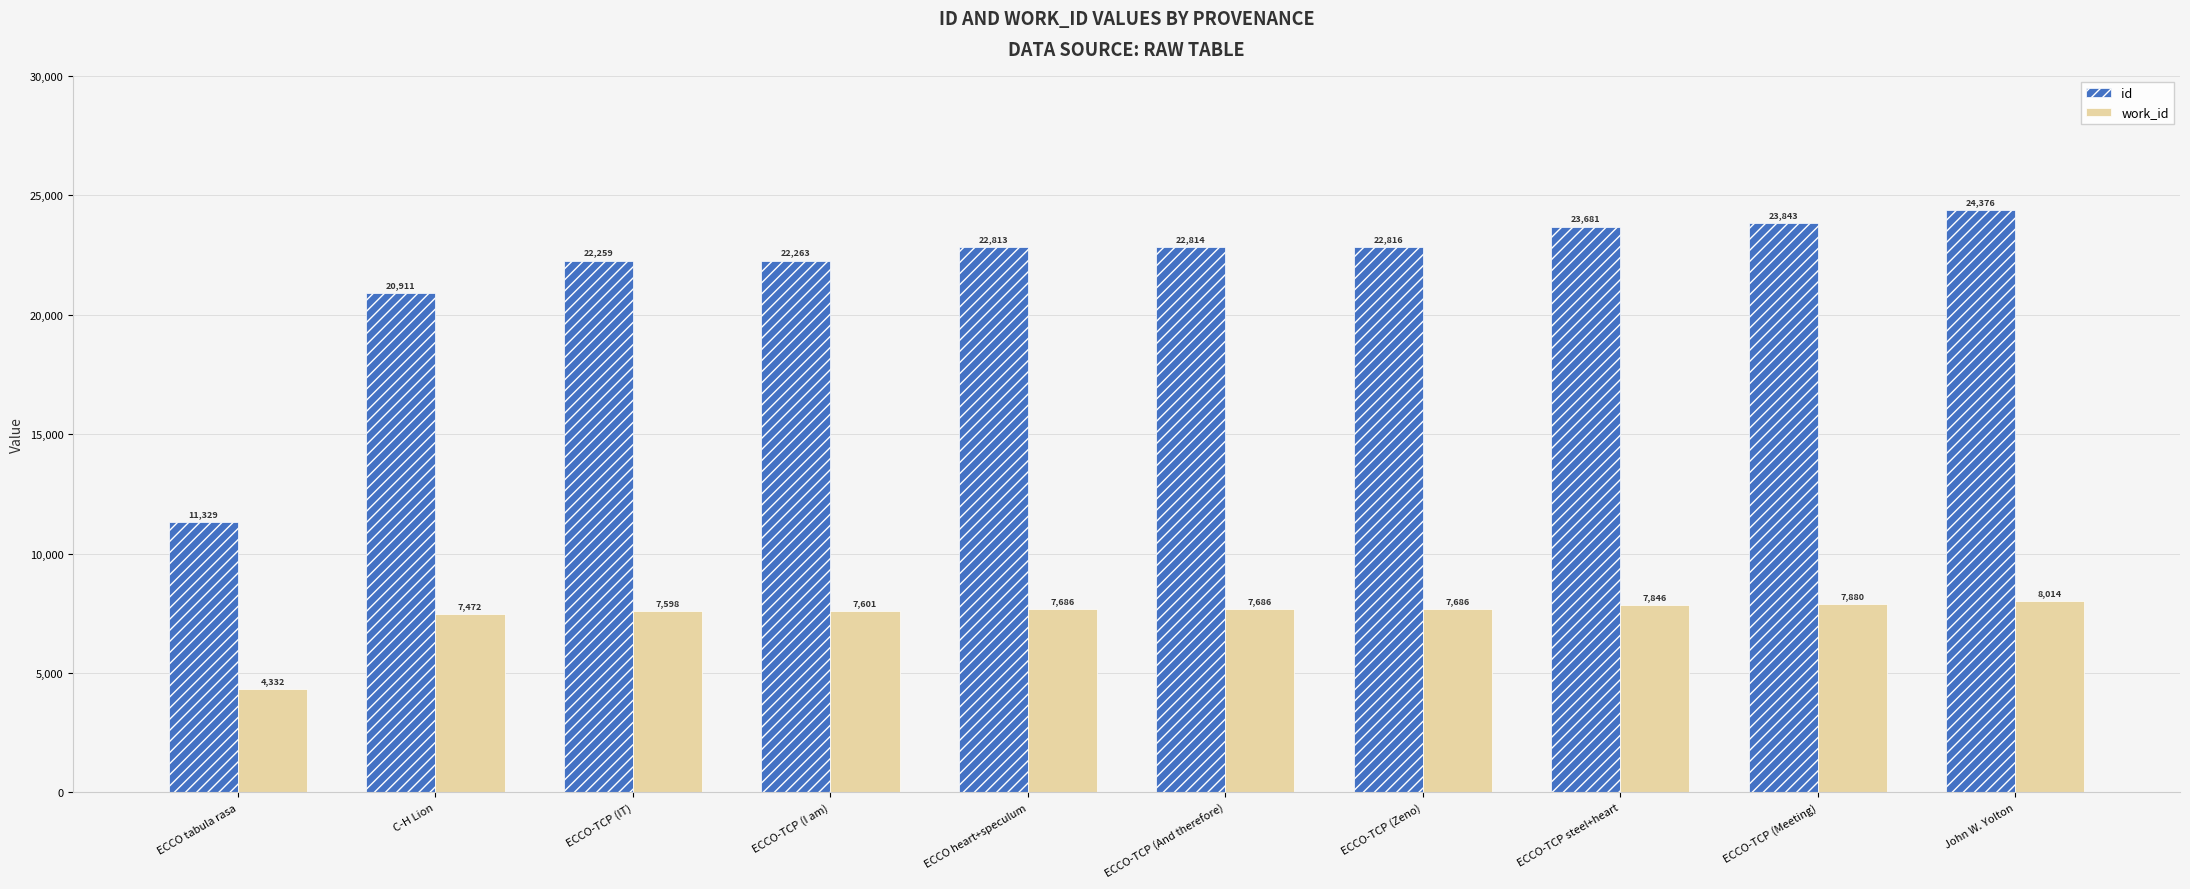

Are the bars grouped side by side (vs. stacked)?

Yes